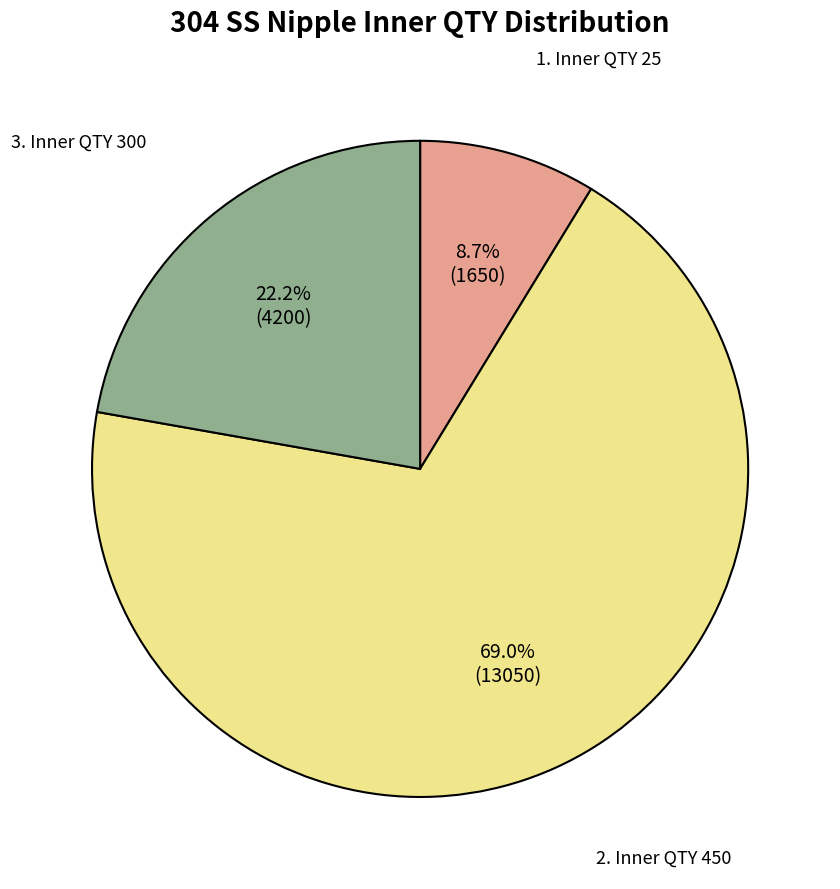

How many segments does this pie chart have?

3